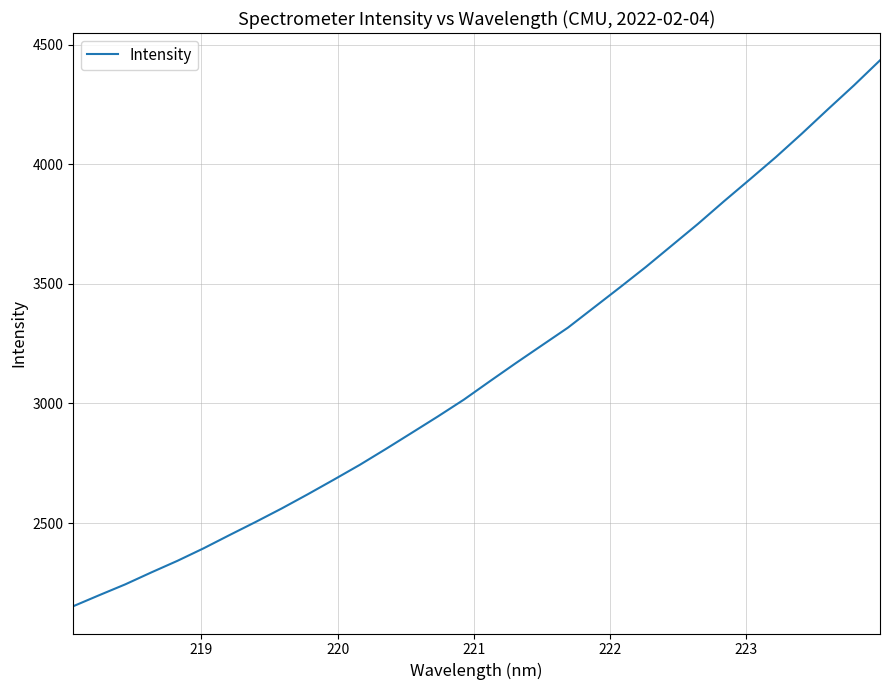

What is the difference between the maximum and minimum values?

2282.7